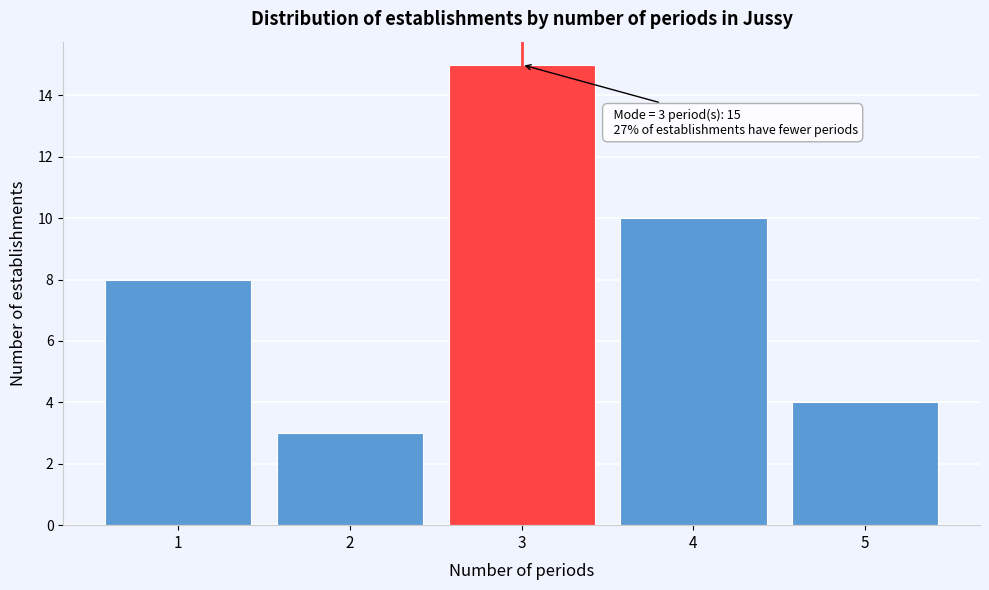

Reading left to right, list all the values displayed in this chart.

1=8	2=3	3=15	4=10	5=4